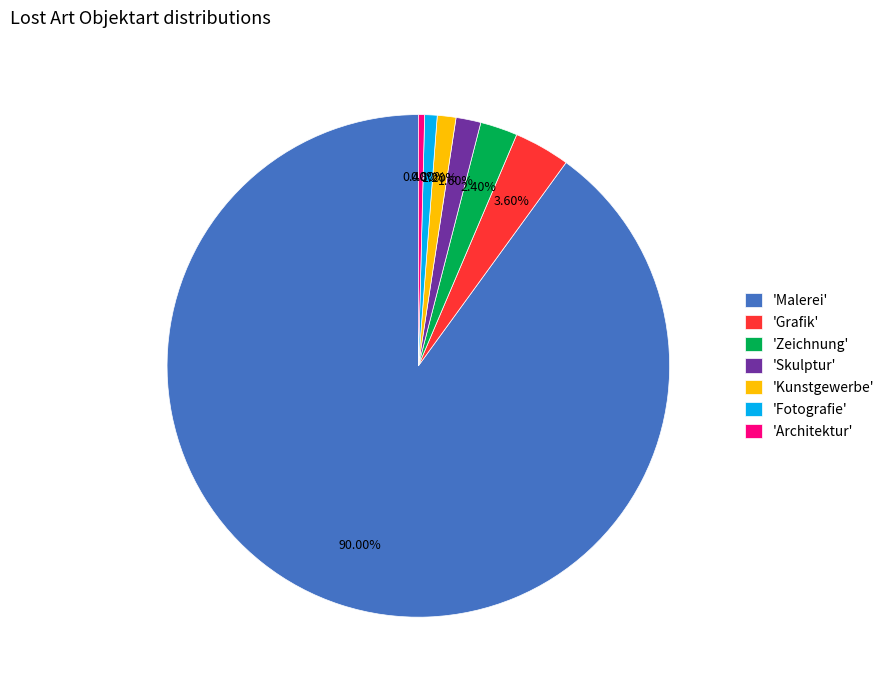

Do 'Fotografie' and 'Malerei' together represent more than half of the pie?

Yes